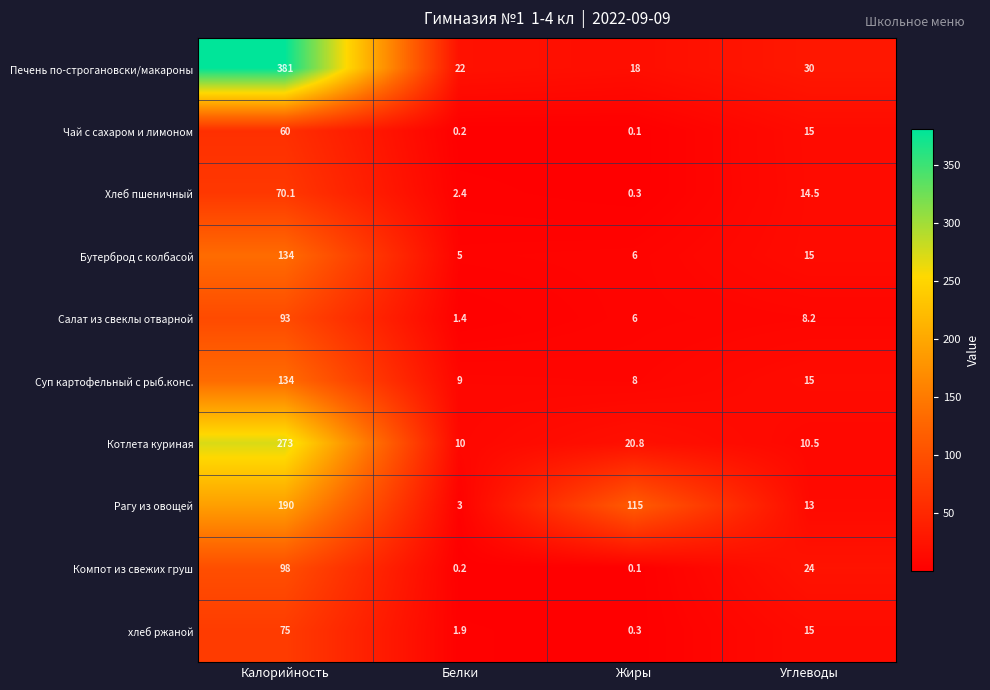

List the labels in order of Хлеб пшеничный value, largest first.

Калорийность, Углеводы, Белки, Жиры